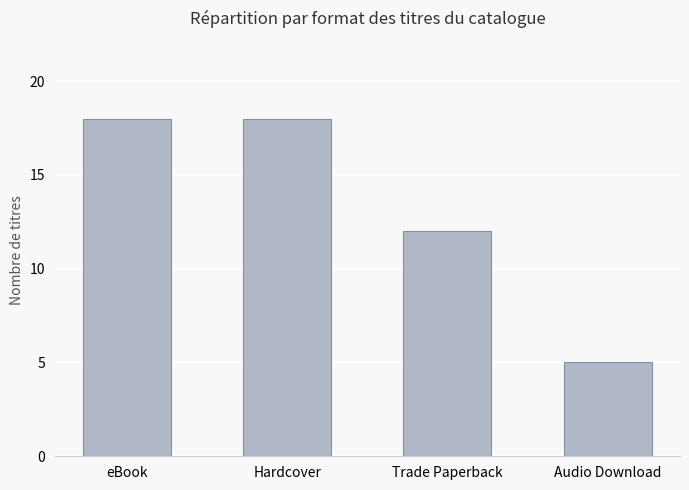

Between Hardcover and Audio Download, which is larger?

Hardcover